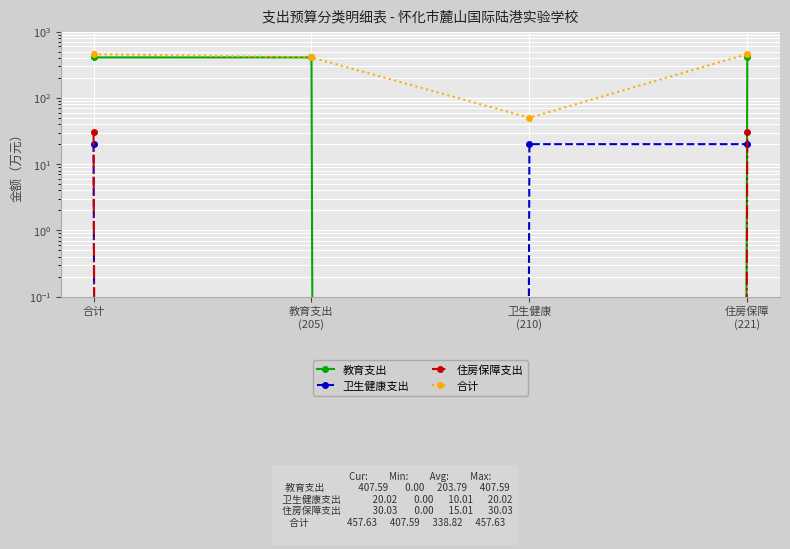

List the labels in order of 住房保障支出 value, largest first.

合计, 住房保障
(221), 教育支出
(205), 卫生健康
(210)